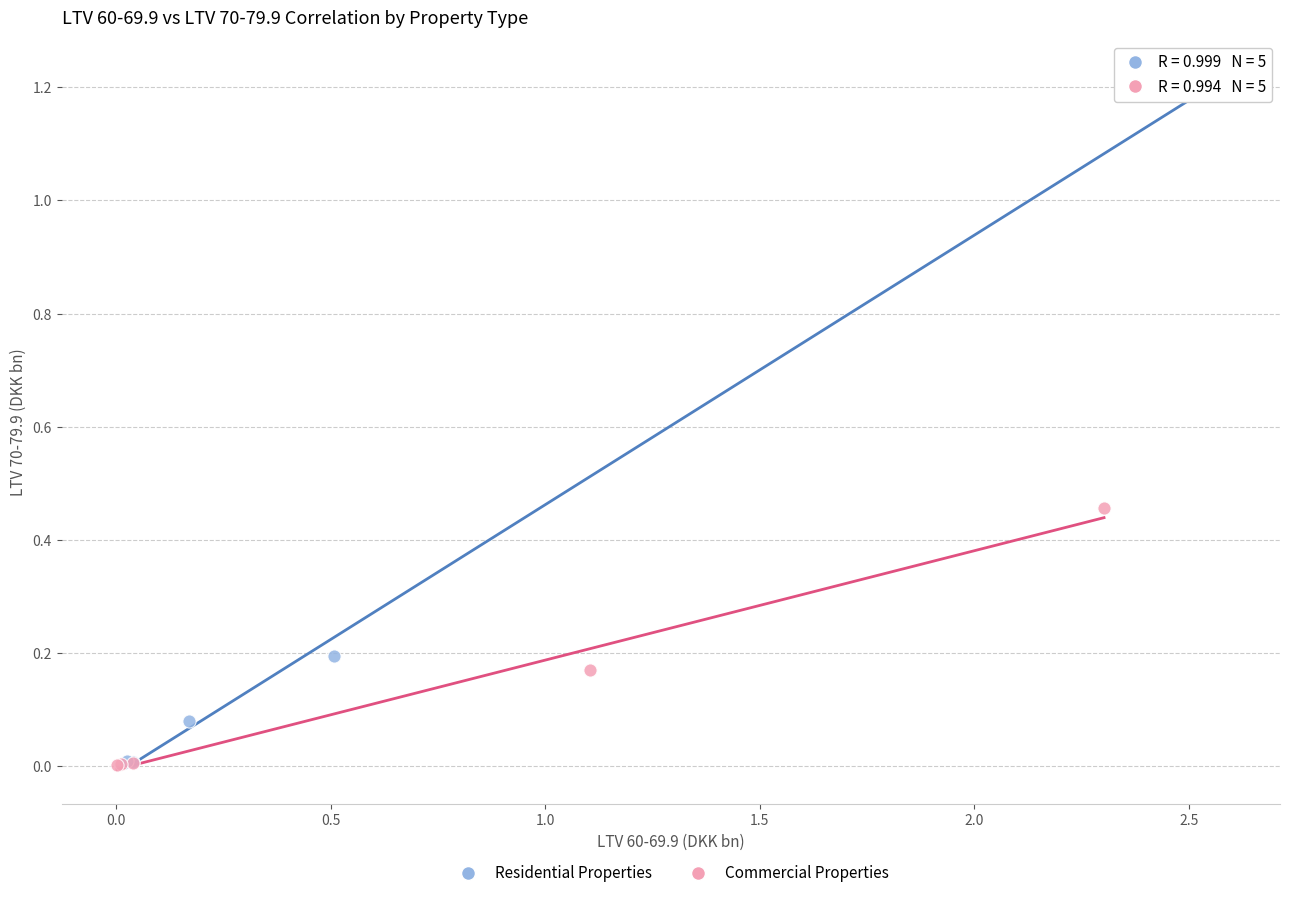

Which series has the widest spread of Y values?

Residential Properties